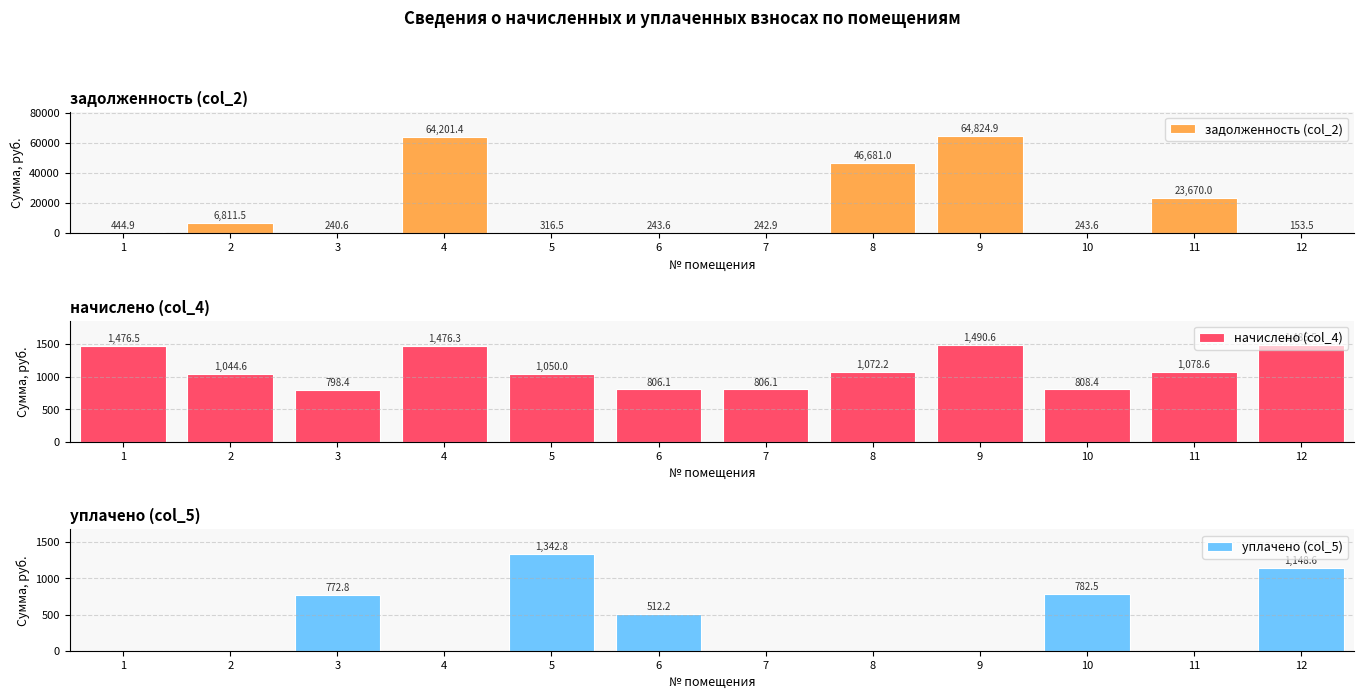

Reading right to left, extract all data points from this chart.

задолженность (col_2): 12=153.5	11=23670.0	10=243.6	9=64824.9	8=46681.0	7=242.9	6=243.6	5=316.5	4=64201.4	3=240.6	2=6811.5	1=444.9
начислено (col_4): 12=1485.5	11=1078.6	10=808.4	9=1490.6	8=1072.2	7=806.1	6=806.1	5=1050.0	4=1476.3	3=798.4	2=1044.6	1=1476.5
уплачено (col_5): 12=1148.6	11=0.0	10=782.5	9=0.0	8=0.0	7=0.0	6=512.2	5=1342.8	4=0.0	3=772.8	2=0.0	1=0.0